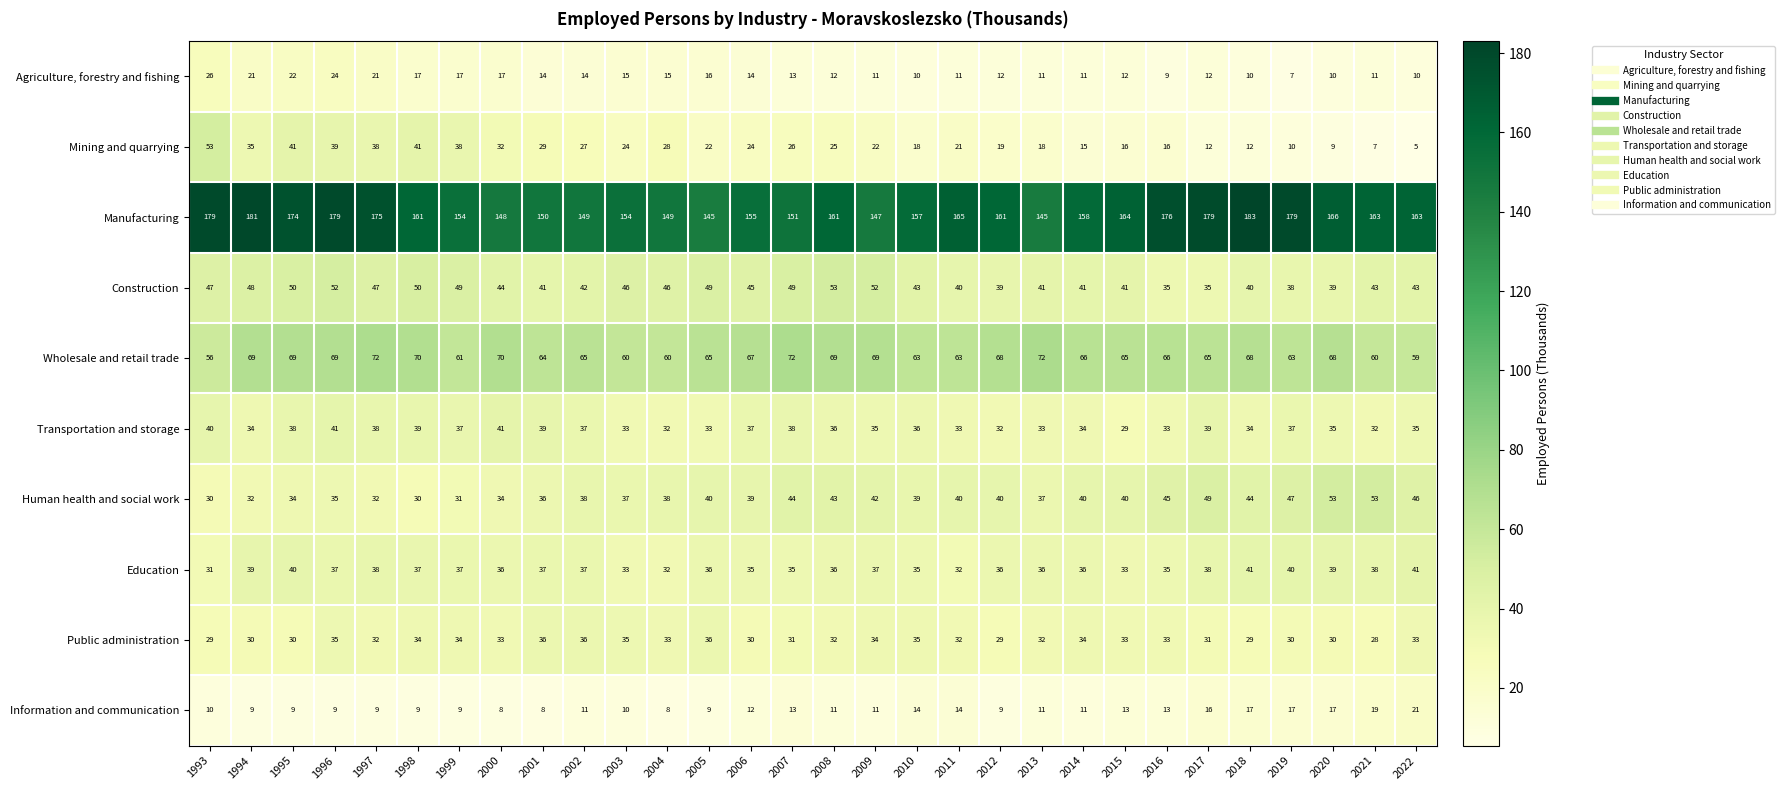

Count the number of data series in this chart.

10